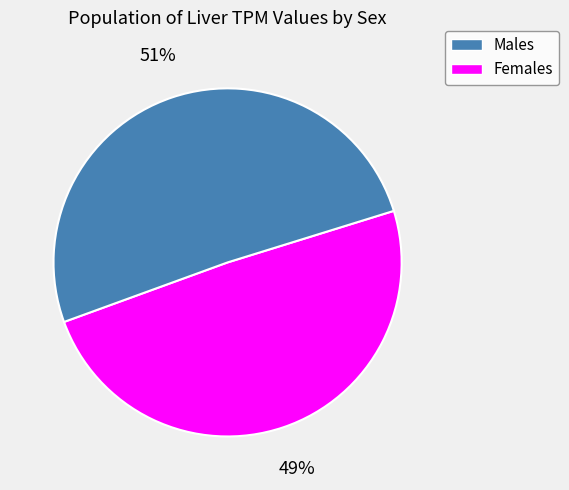

Is there a majority slice in this chart?

Yes